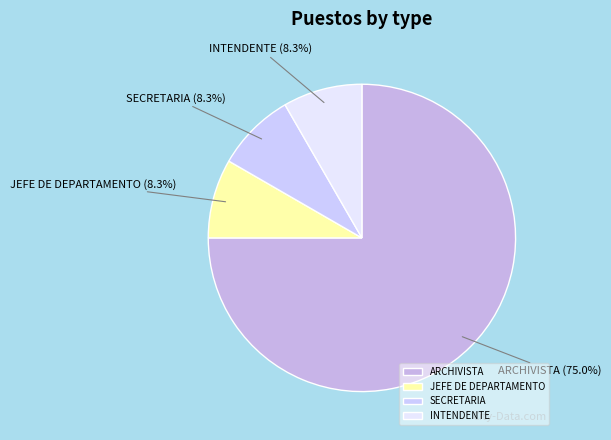

Count the number of slices in the pie.

4